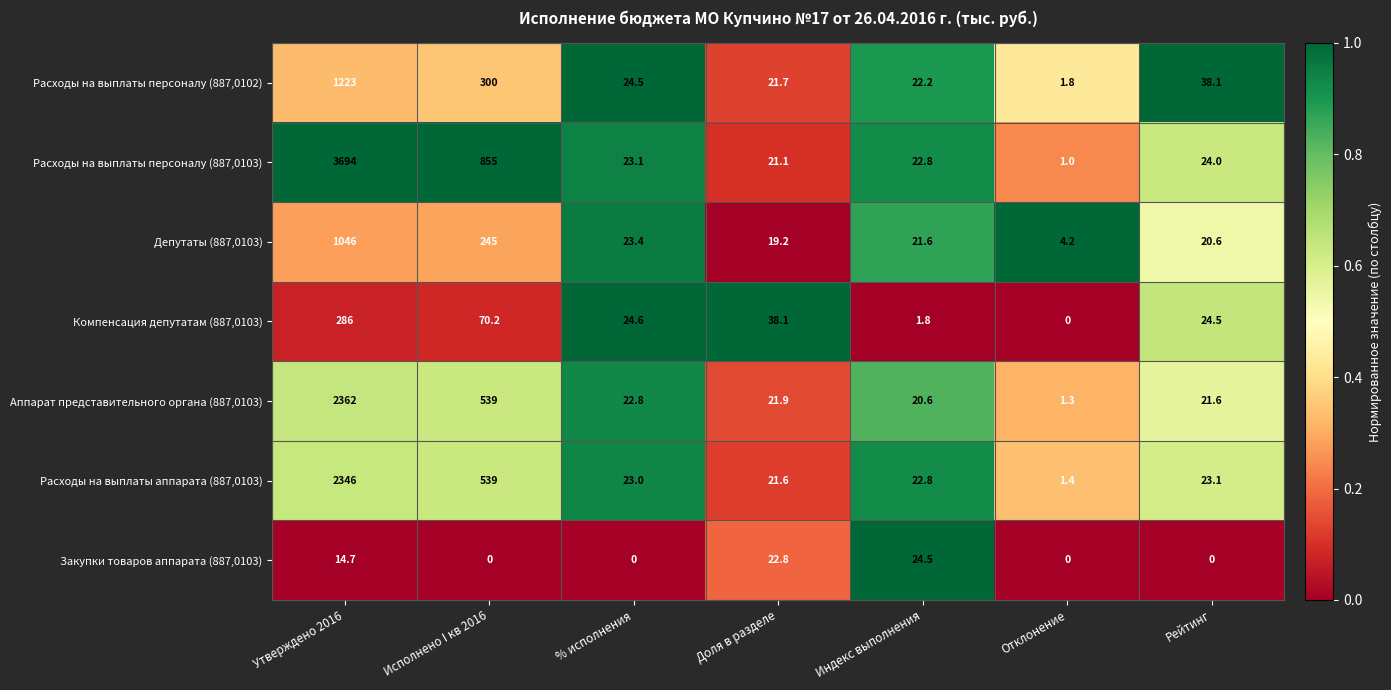

The Депутаты (887,0103) series shows 19.2 at Доля в разделе. True or false?

True